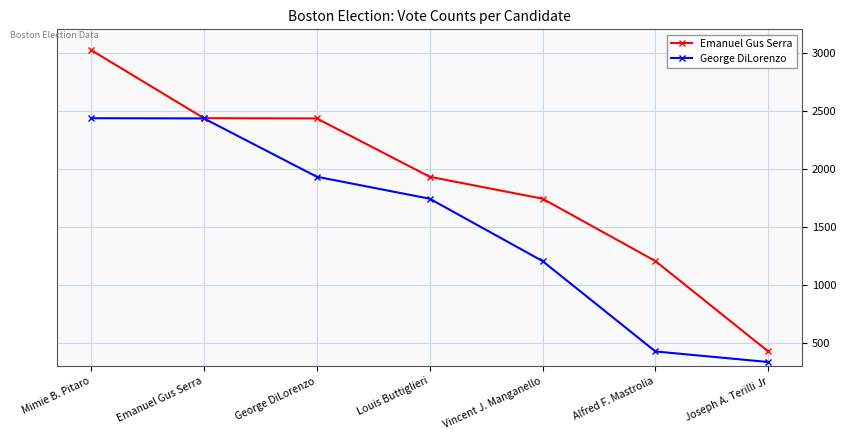

Rank the series by their average value, from lowest to highest.

George DiLorenzo, Emanuel Gus Serra